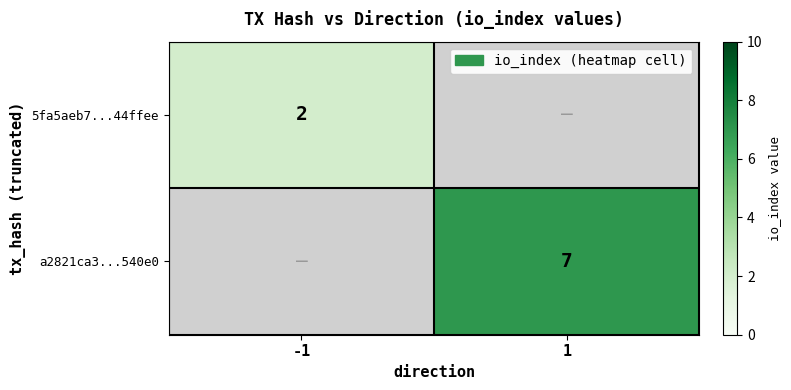

What is the maximum value shown in the chart?

7